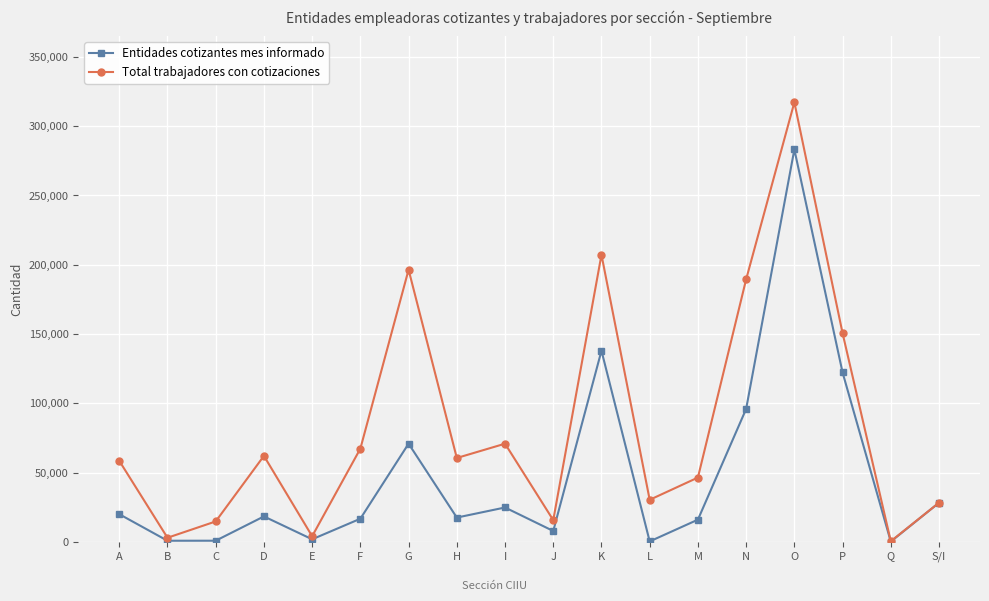

Is the value of Total trabajadores con cotizaciones at S/I greater than the value of Entidades cotizantes mes informado at K?

No